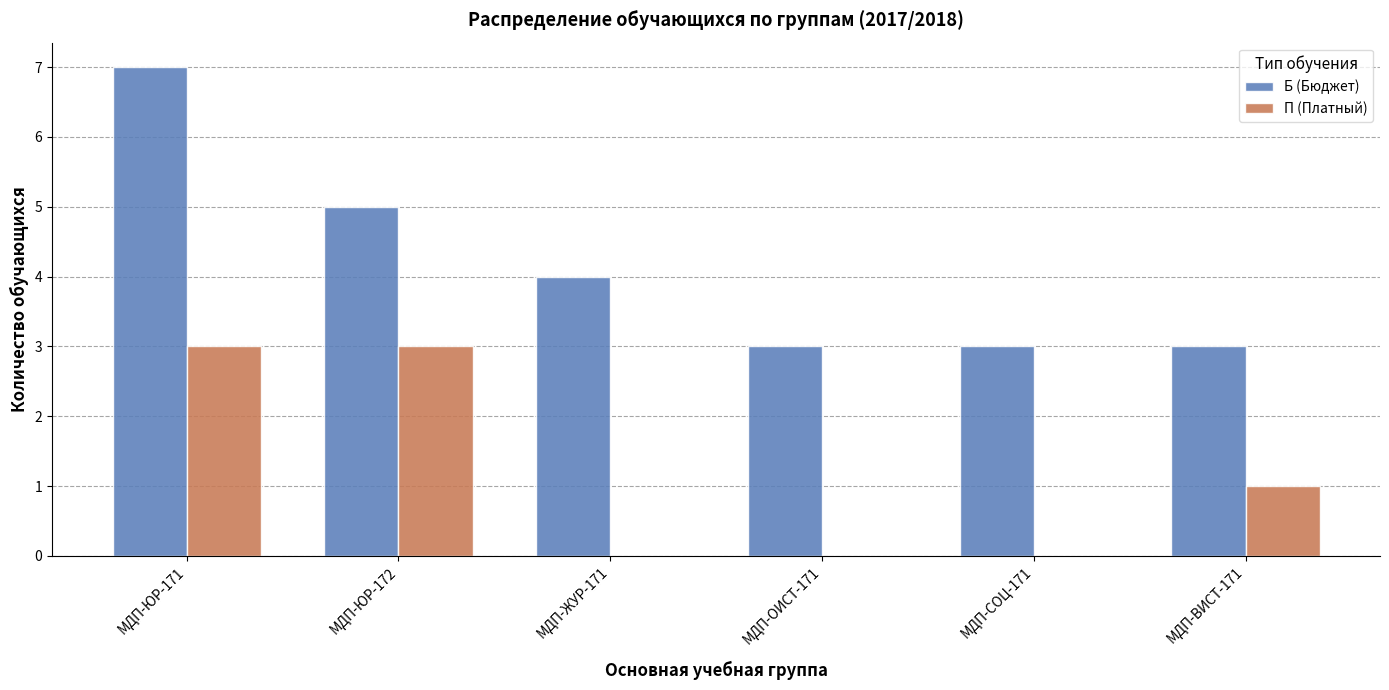

At which category is the sum across all series the highest?

МДП-ЮР-171